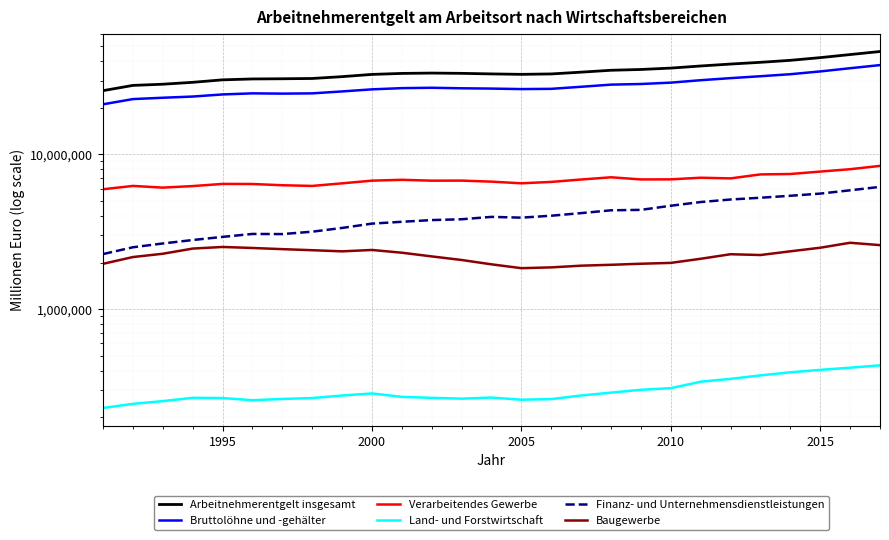

True or false: Baugewerbe and Verarbeitendes Gewerbe cross at least once.

False